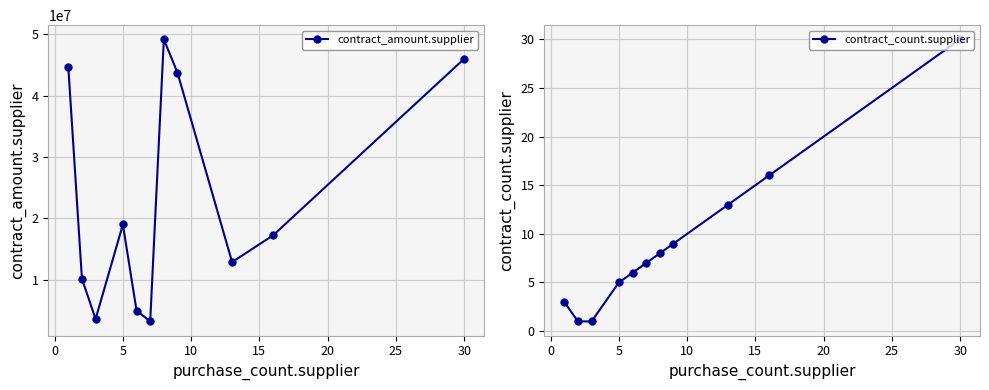

What is the difference between the maximum and minimum values in the contract_amount.supplier series?

45965918.5